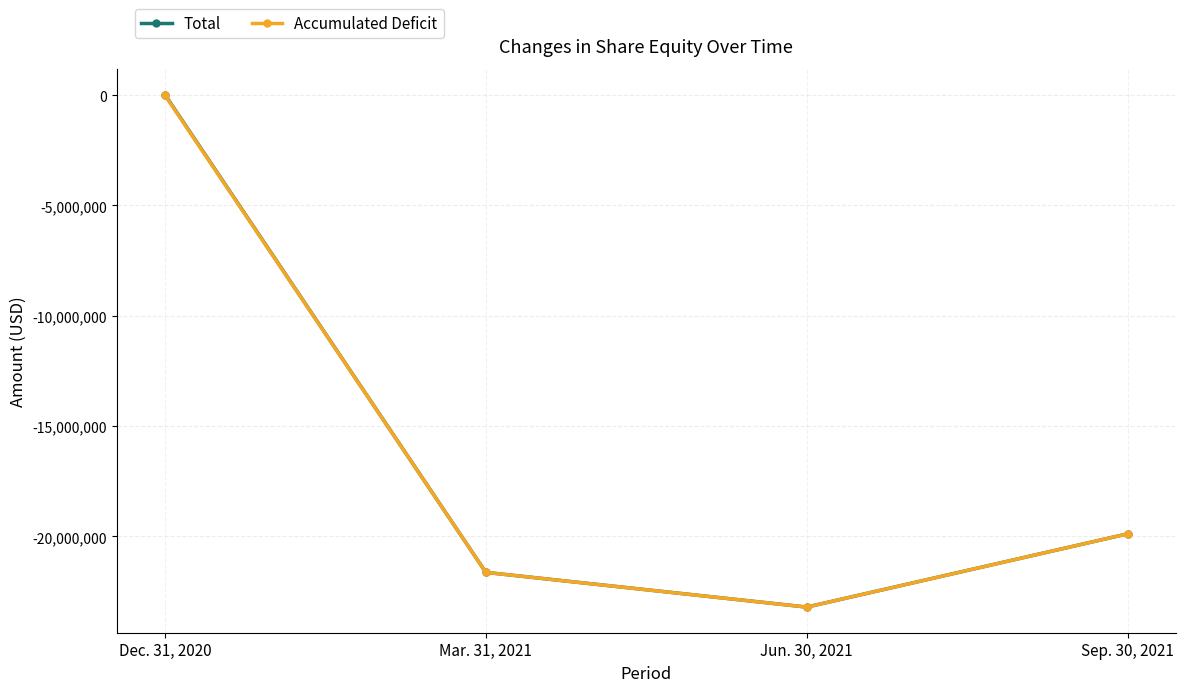

True or false: Total has a value of -28479856 at Mar. 31, 2021.

False